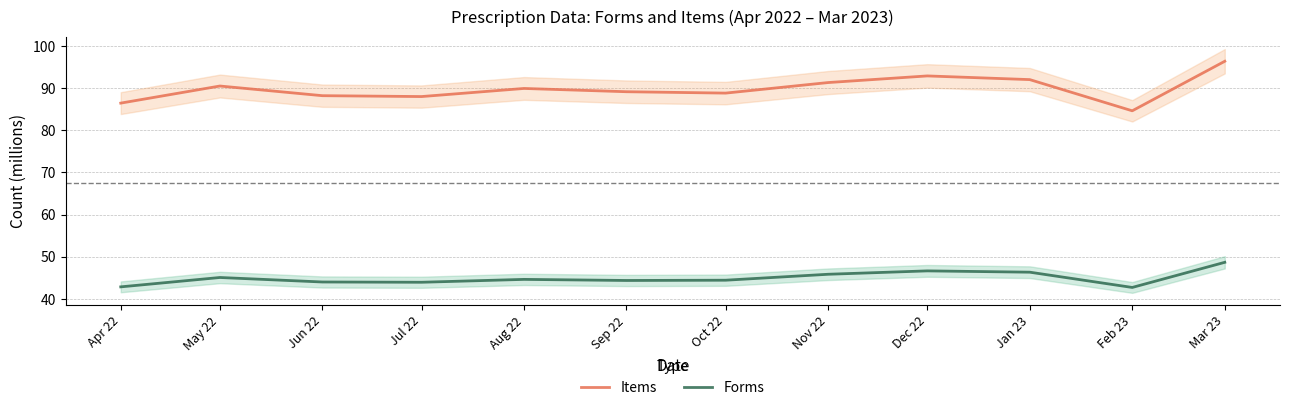

Rank the series by their maximum value, from highest to lowest.

Items, Forms